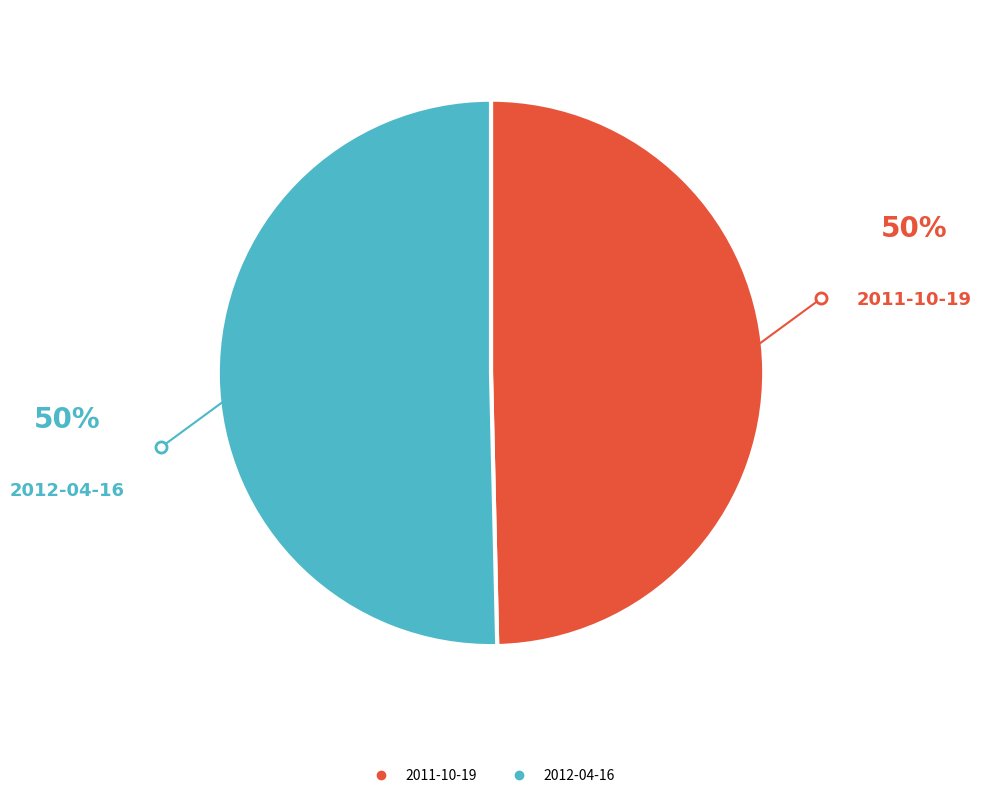

What is the ratio of the value at 2011-10-19 to the value at 2012-04-16?

1.0